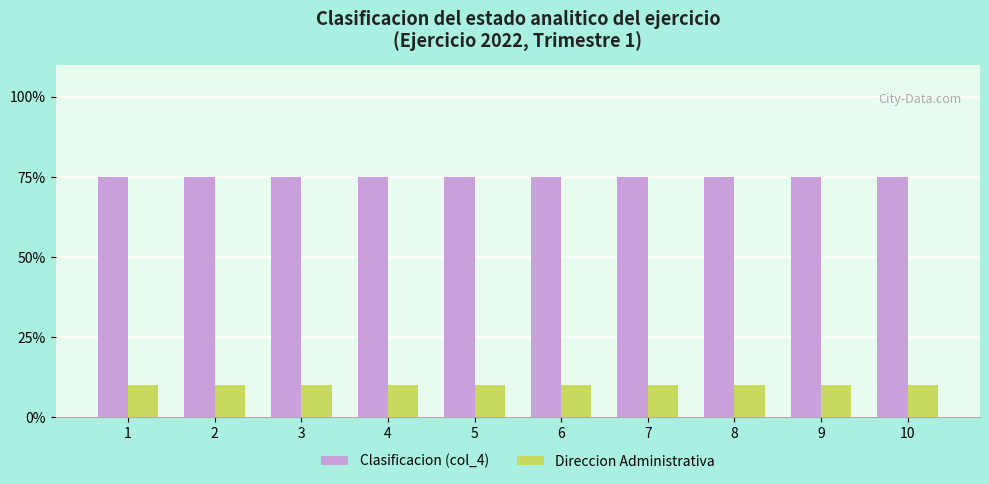

Rank the series by their maximum value, from highest to lowest.

Clasificacion (col_4), Direccion Administrativa